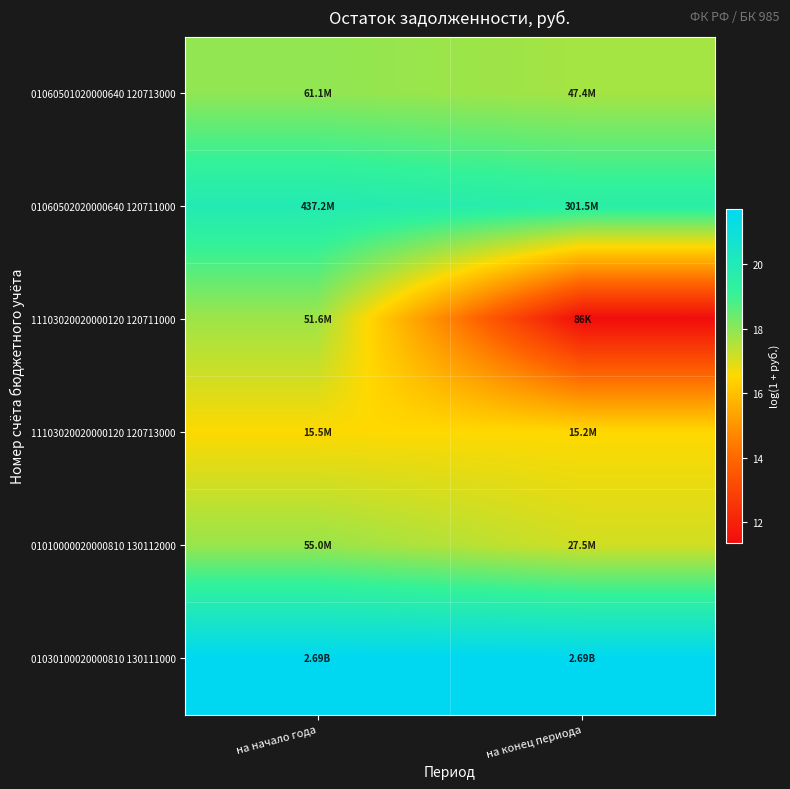

Reading left to right, extract all data points from this chart.

01060501020000640 120713000: на начало года=17.9	на конец периода=17.7
01060502020000640 120711000: на начало года=19.9	на конец периода=19.5
11103020020000120 120711000: на начало года=17.8	на конец периода=11.4
11103020020000120 120713000: на начало года=16.6	на конец периода=16.5
01010000020000810 130112000: на начало года=17.8	на конец периода=17.1
01030100020000810 130111000: на начало года=21.7	на конец периода=21.7